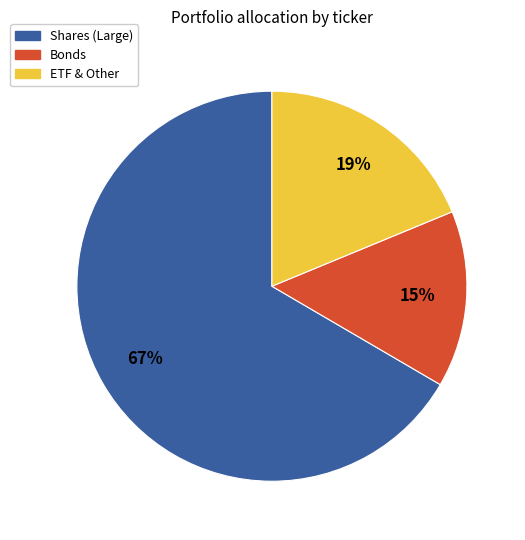

Is there any slice that represents more than half of the pie?

Yes